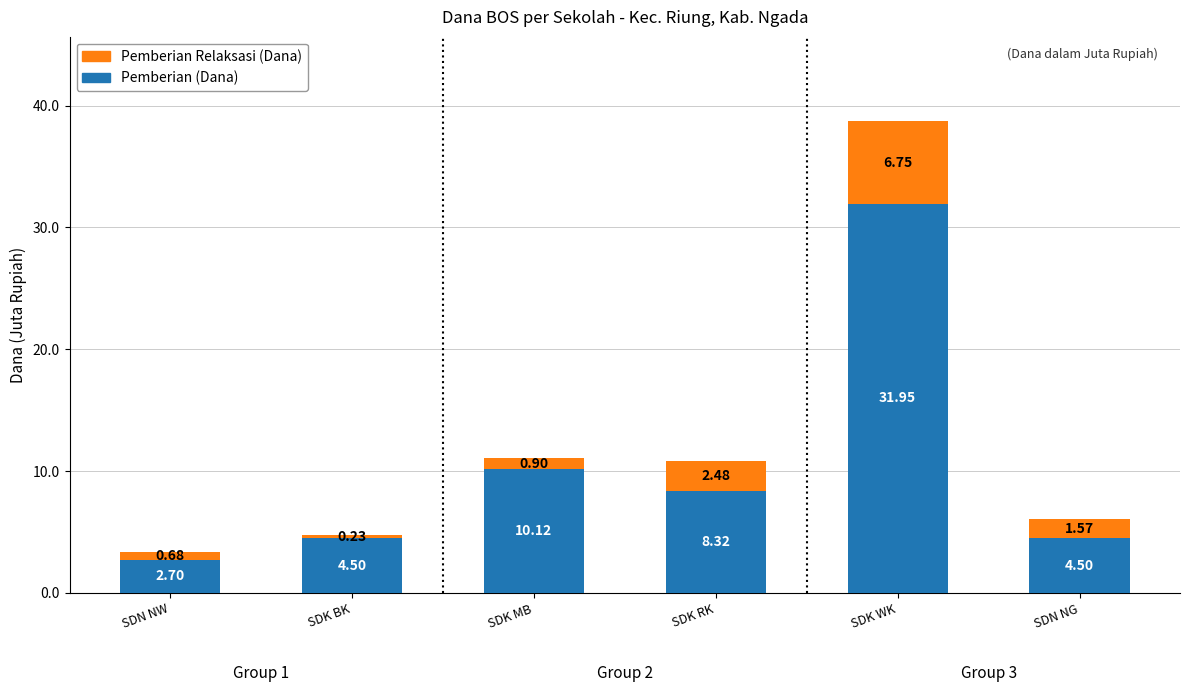

Where does the Pemberian (Dana) series first go above 8?

SDK MB